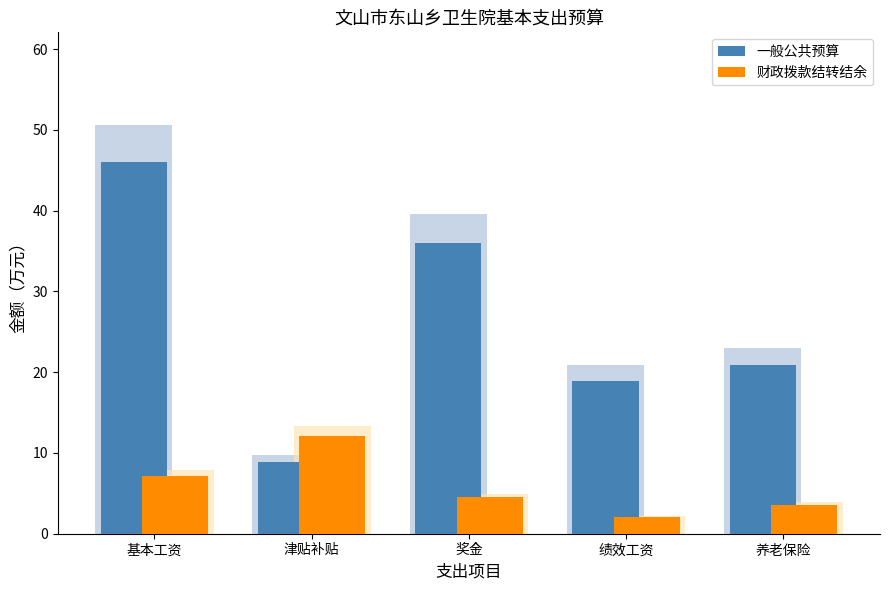

True or false: 一般公共预算 has a value of 19.0 at 绩效工资.

True